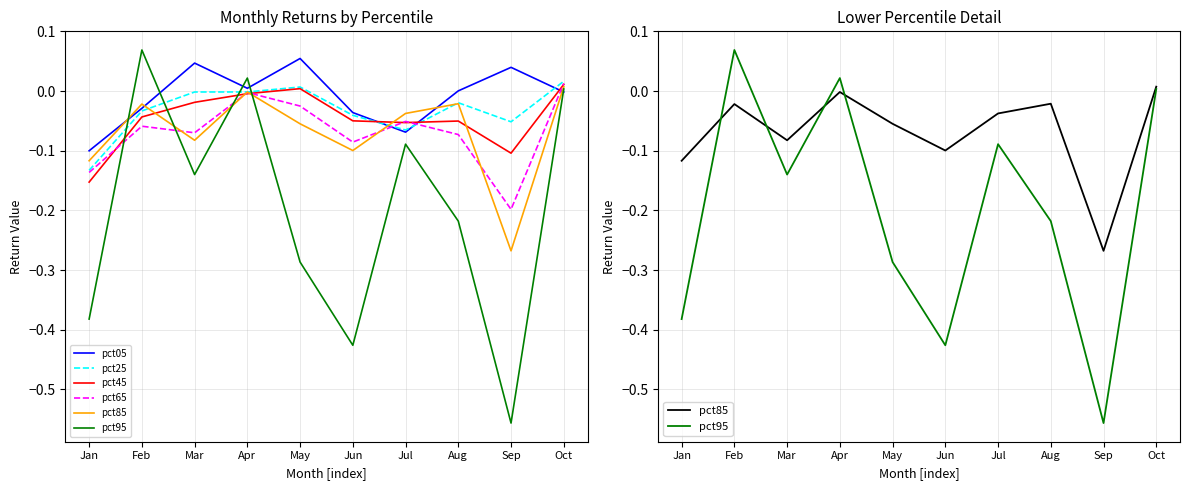

In pct65, how many points are higher than both neighbors (excluding endpoints)?

3